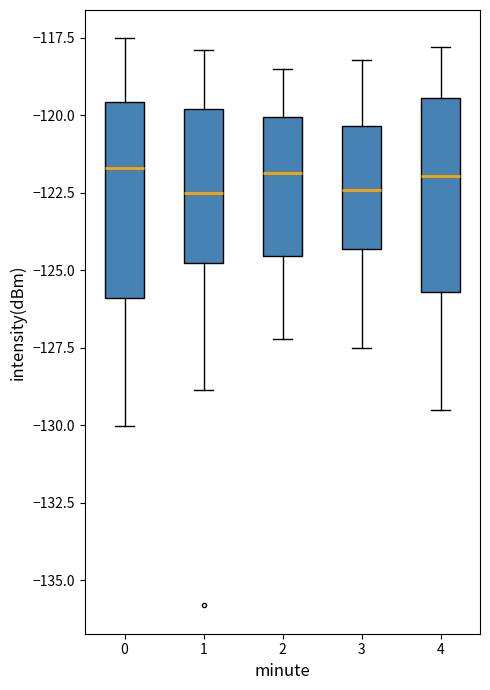

Reading left to right, transcribe this box plot: for each box, give where its median line is, the range the box spans, and where its two whiskers end, as read against the y-axis. The values are not printed on the chart, so give them approximately, as read against the axis.

0: median -121.5, box -126.0 to -119.5, whiskers -130.0 to -117.5
1: median -122.5, box -125.0 to -120.0, whiskers -129.0 to -118.0
2: median -122.0, box -124.5 to -120.0, whiskers -127.0 to -118.5
3: median -122.5, box -124.5 to -120.5, whiskers -127.5 to -118.0
4: median -122.0, box -125.5 to -119.5, whiskers -129.5 to -118.0